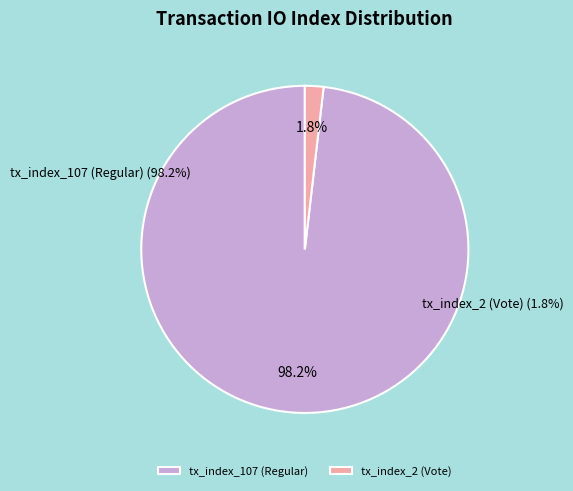

How much of the chart is everything except tx_index_107 (Regular)?

1.8%